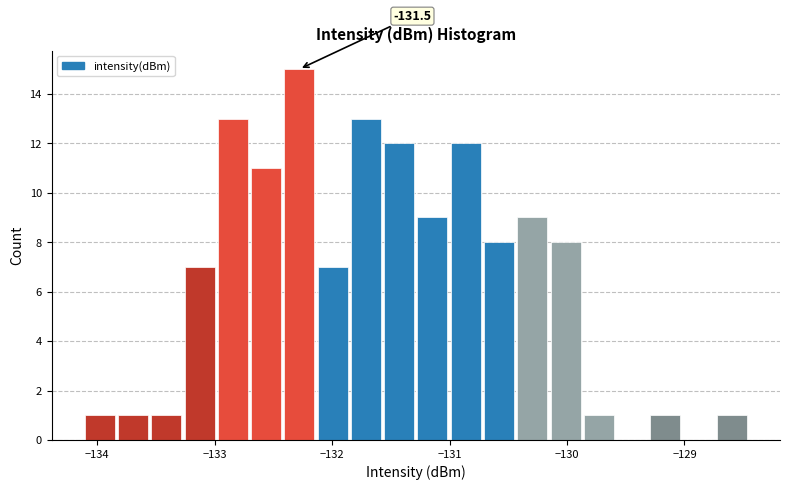

Read against the x-axis, roughly where is the centre of the tallest bar?

-132.3